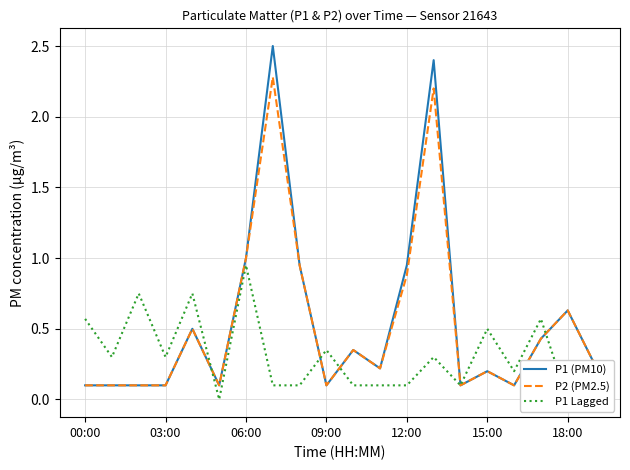

Where is P2 (PM2.5) nearest to the value 1?

06:00